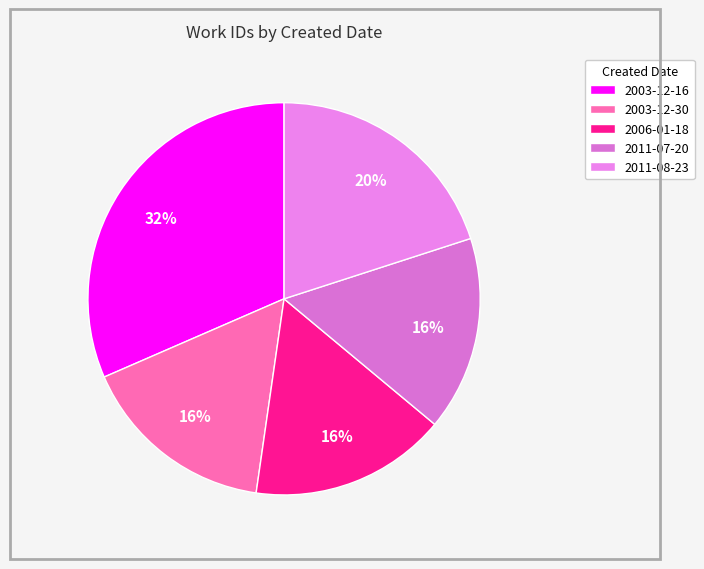

To the nearest percent, what percentage of the pie is 2003-12-16?

32%